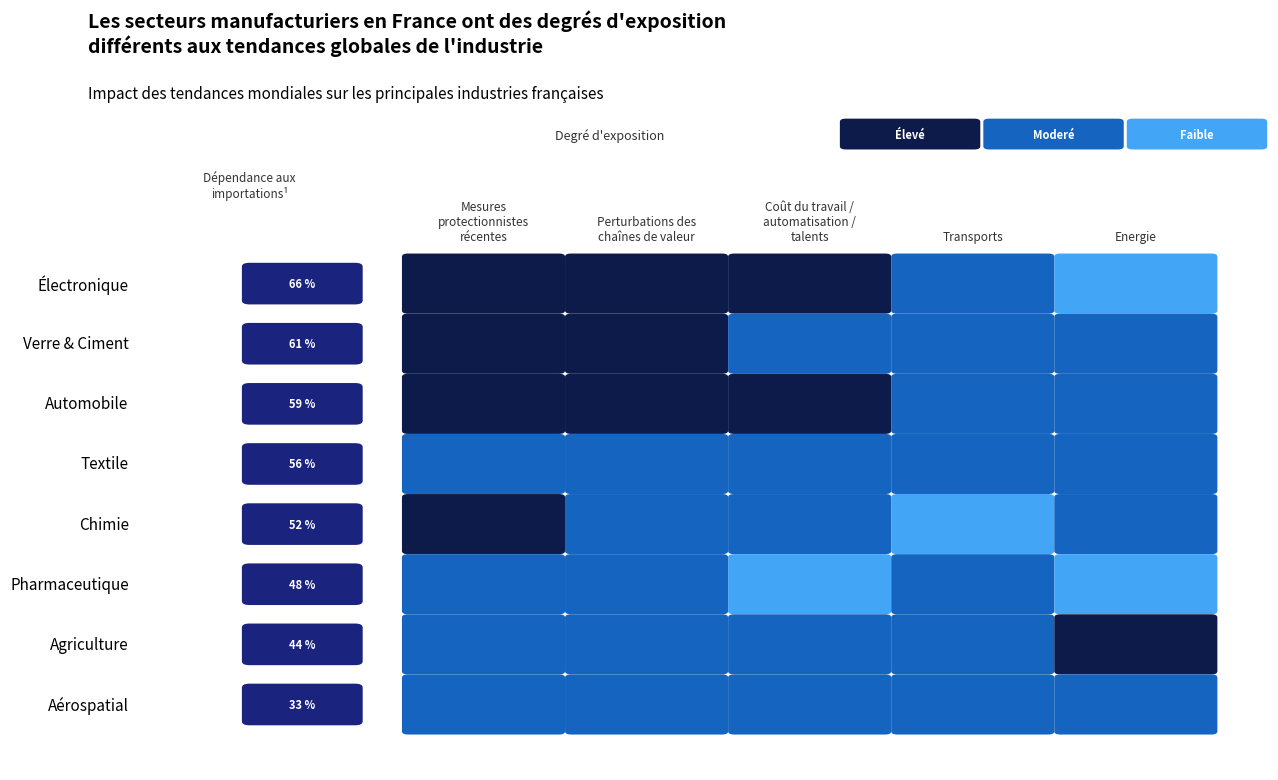

How many Perturbations des chaînes values are between 2 and 3?

8